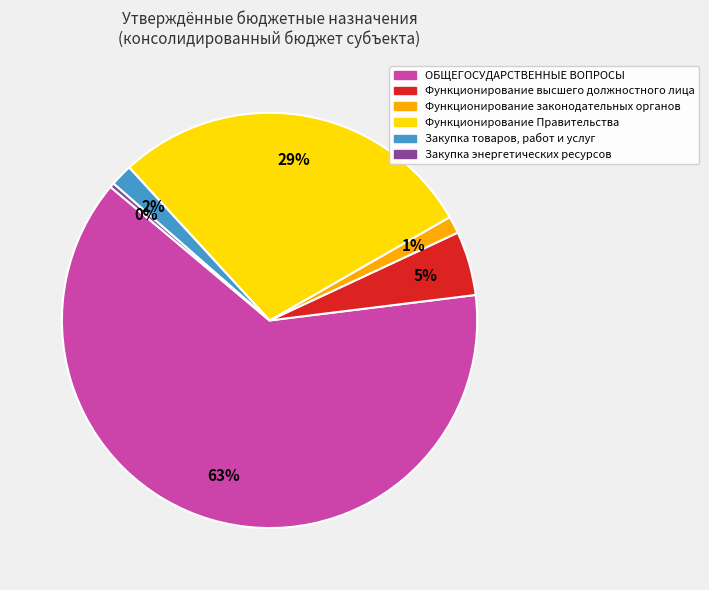

Rank the categories by value from lowest to highest.

Закупка энергетических ресурсов, Функционирование законодательных органов, Закупка товаров, работ и услуг, Функционирование высшего должностного лица, Функционирование Правительства, ОБЩЕГОСУДАРСТВЕННЫЕ ВОПРОСЫ